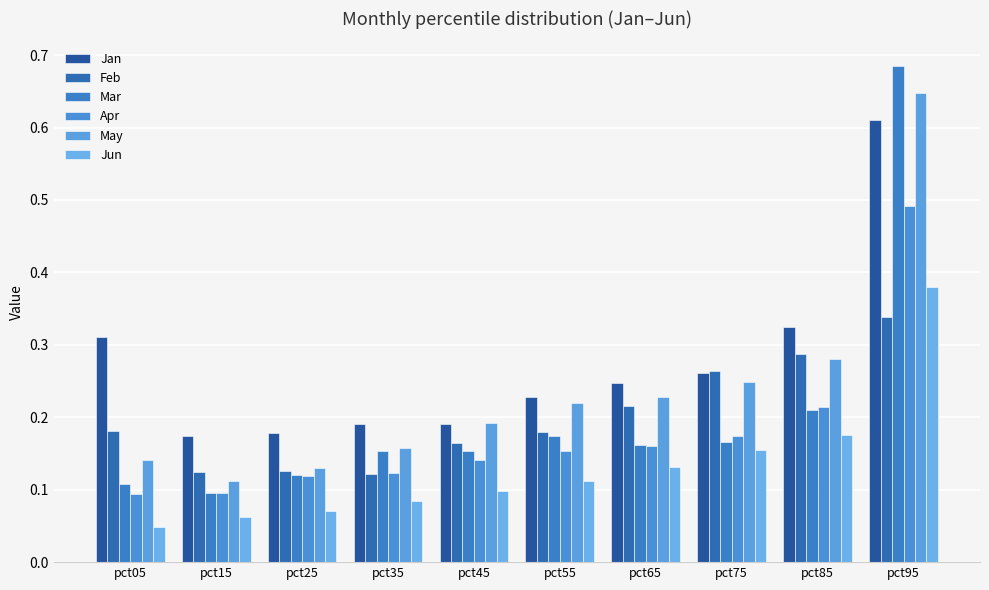

How many series are shown in this chart?

6